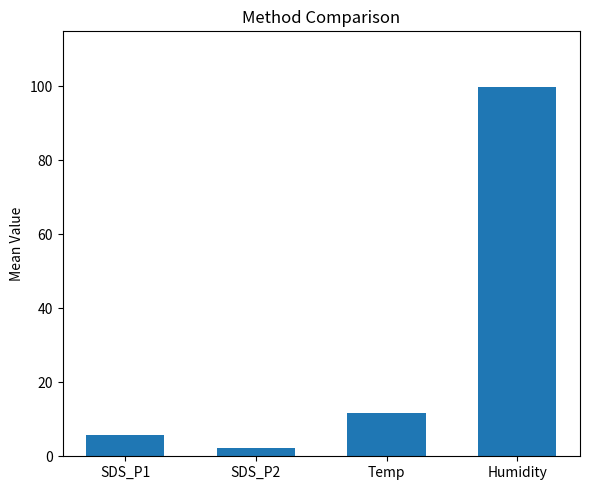

The value at Humidity is 99.9. True or false?

True